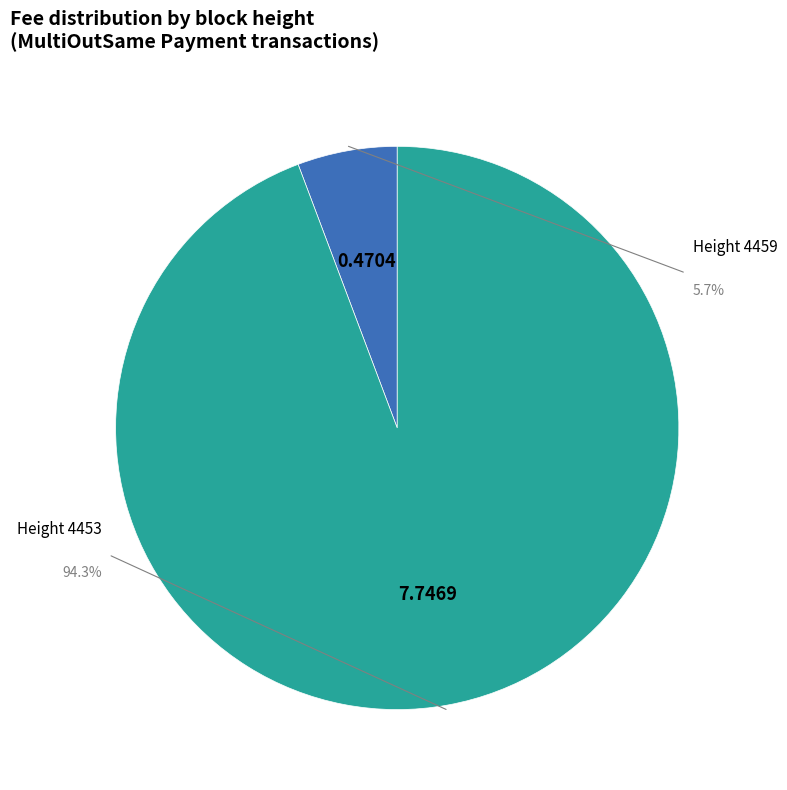

How many slices are in this pie chart?

2